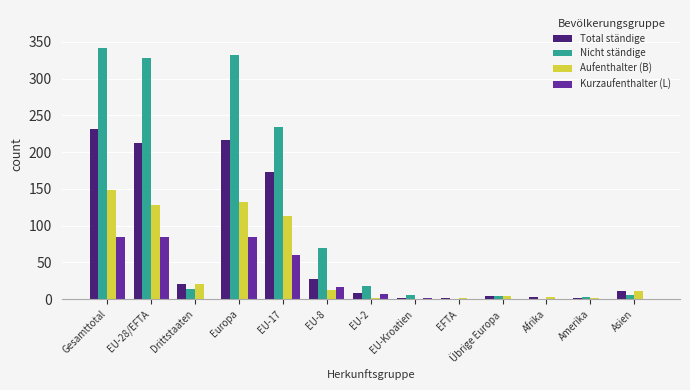

The value of Kurzaufenthalter (L) at Amerika is -26. True or false?

False